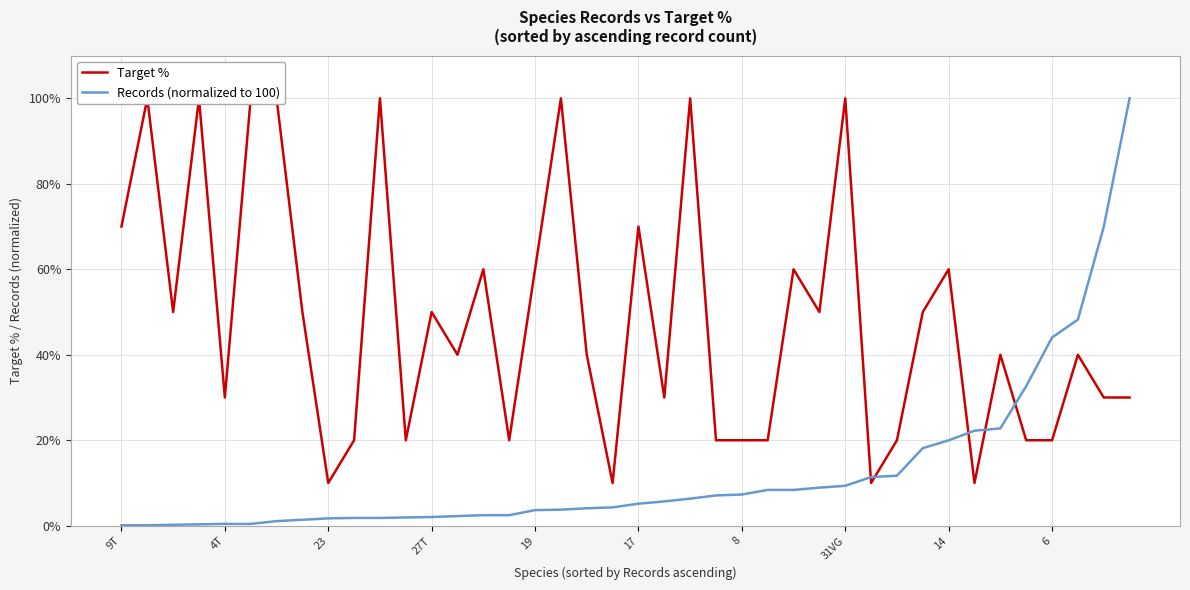

What is the maximum value for Records (normalized to 100)?

100.0